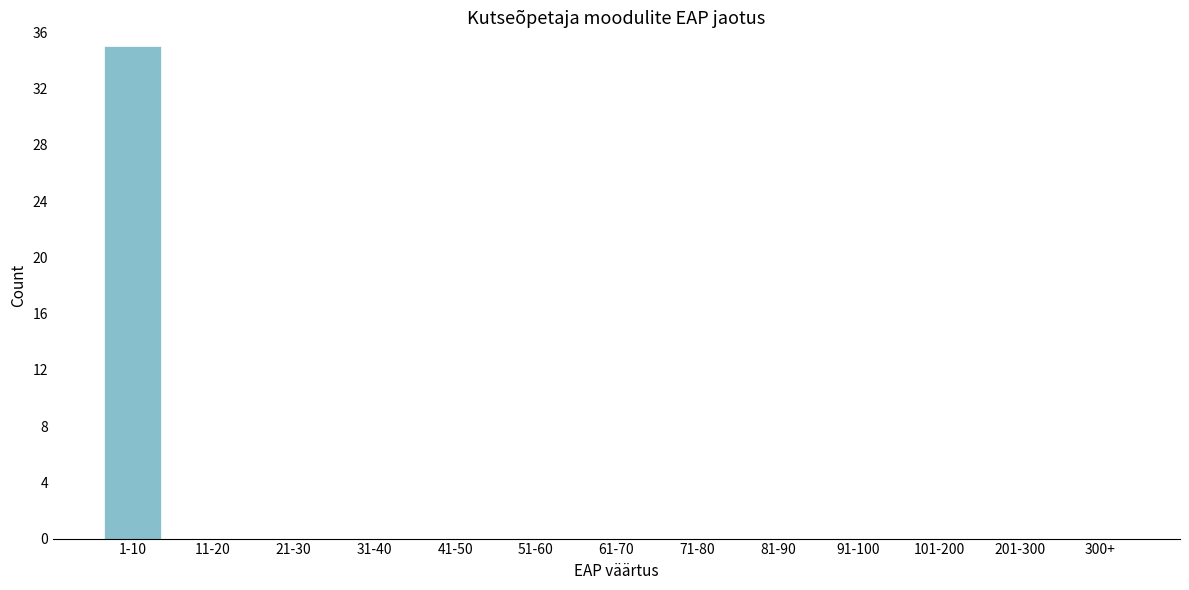

Reading left to right, transcribe all the data shown in this chart.

1-10=35	11-20=0	21-30=0	31-40=0	41-50=0	51-60=0	61-70=0	71-80=0	81-90=0	91-100=0	101-200=0	201-300=0	300+=0